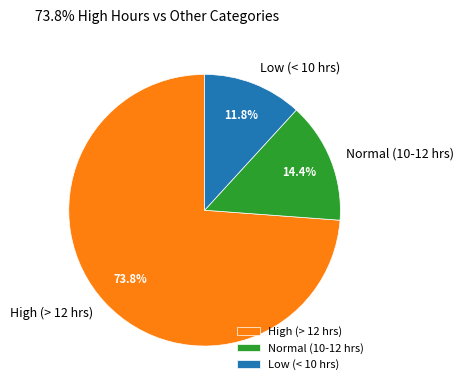

Is there any slice that represents more than half of the pie?

Yes